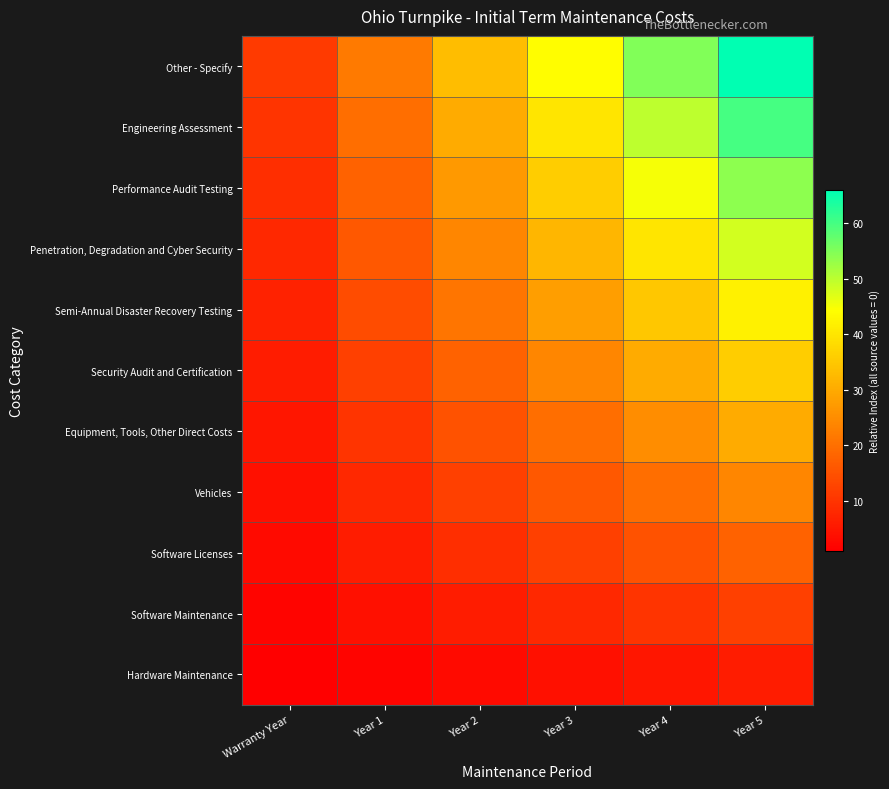

At which category does the chart reach its peak across all series?

Year 5